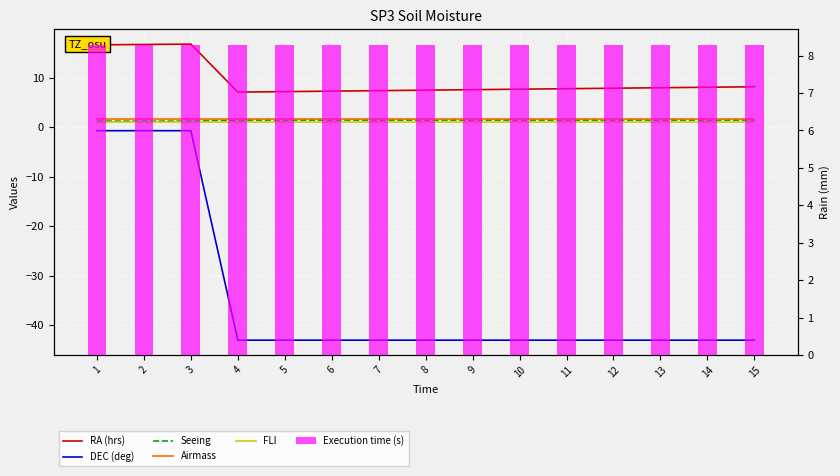

What is the difference between the DEC (deg) values at 3 and 5?

42.3